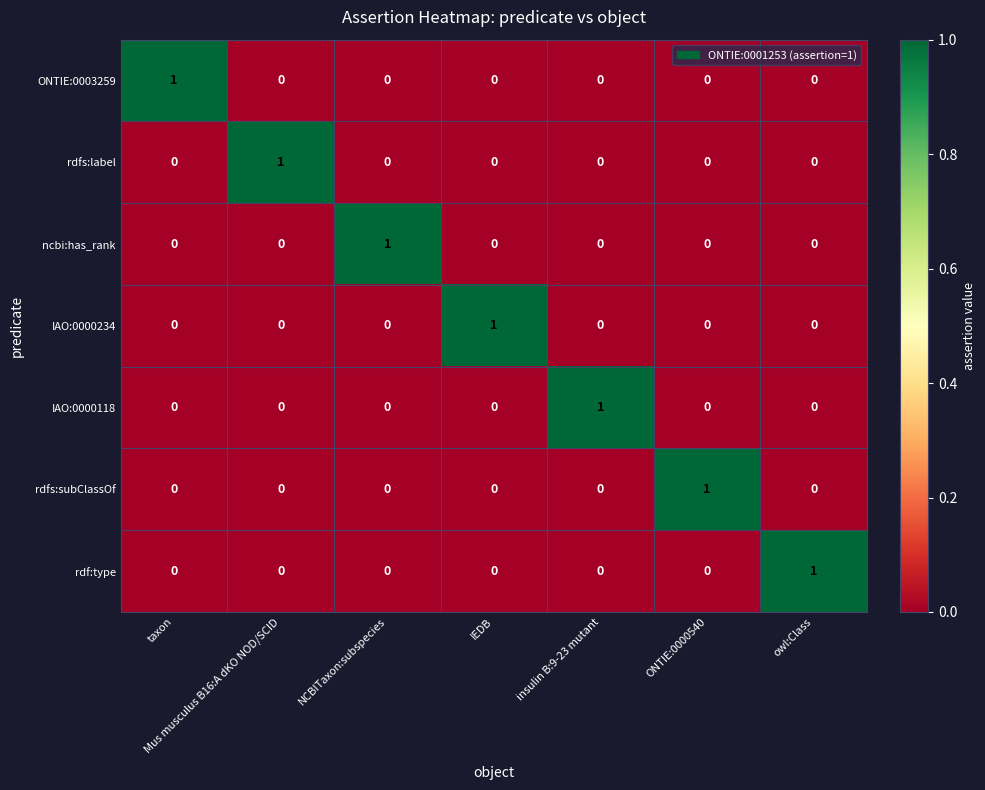

How many rdf:type values are between 0 and 1?

7